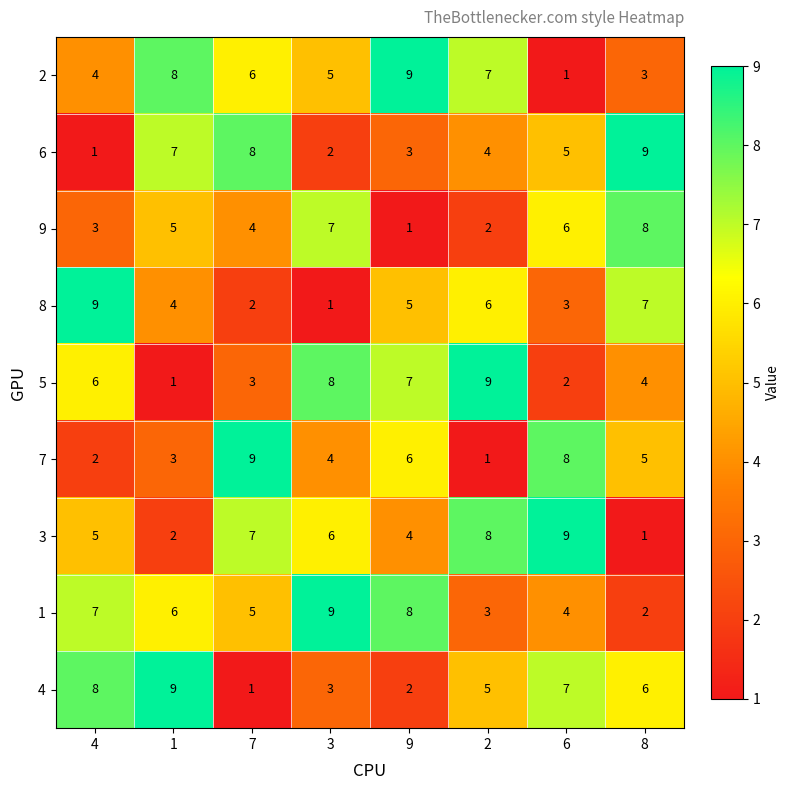

Rank the series at 1 from highest to lowest value.

4, 2, 6, 1, 9, 8, 7, 3, 5